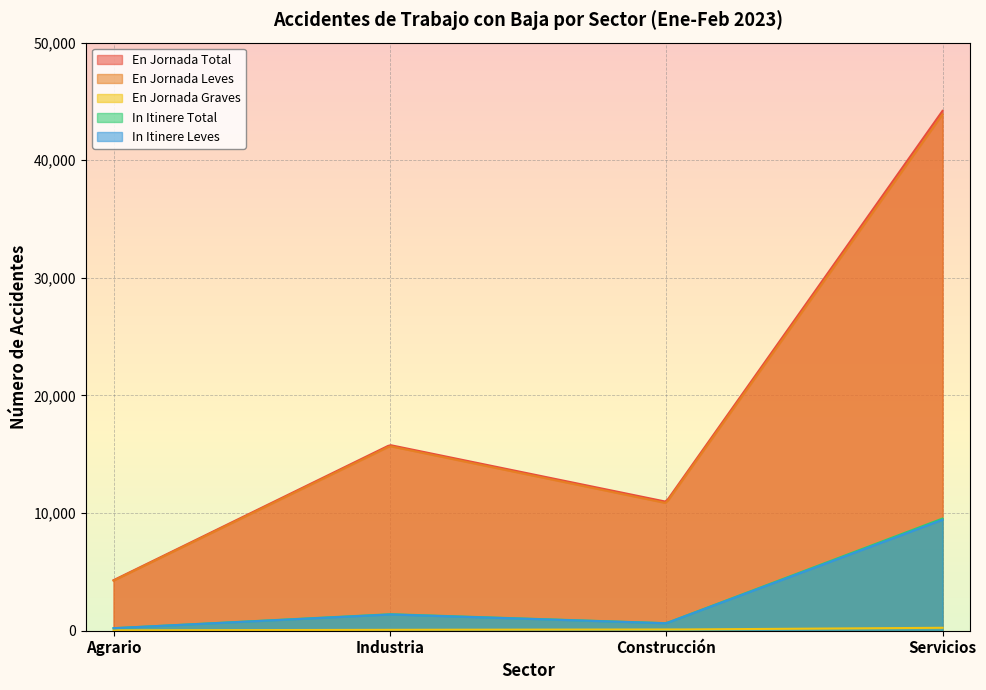

Rank the series at Industria from lowest to highest value.

En Jornada Graves, In Itinere Leves, In Itinere Total, En Jornada Leves, En Jornada Total